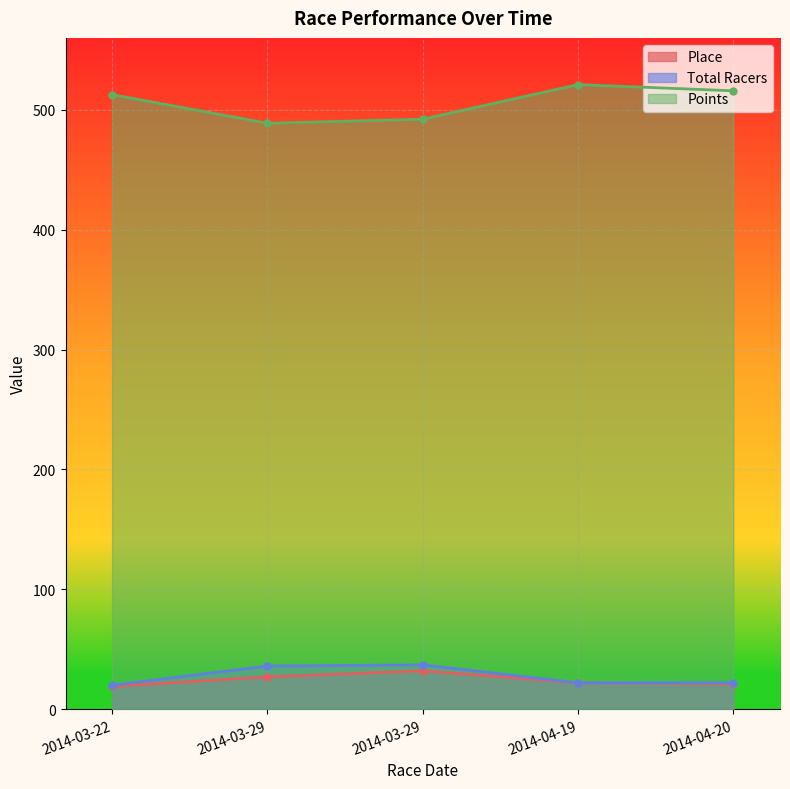

Which series has the largest total across all categories?

Points